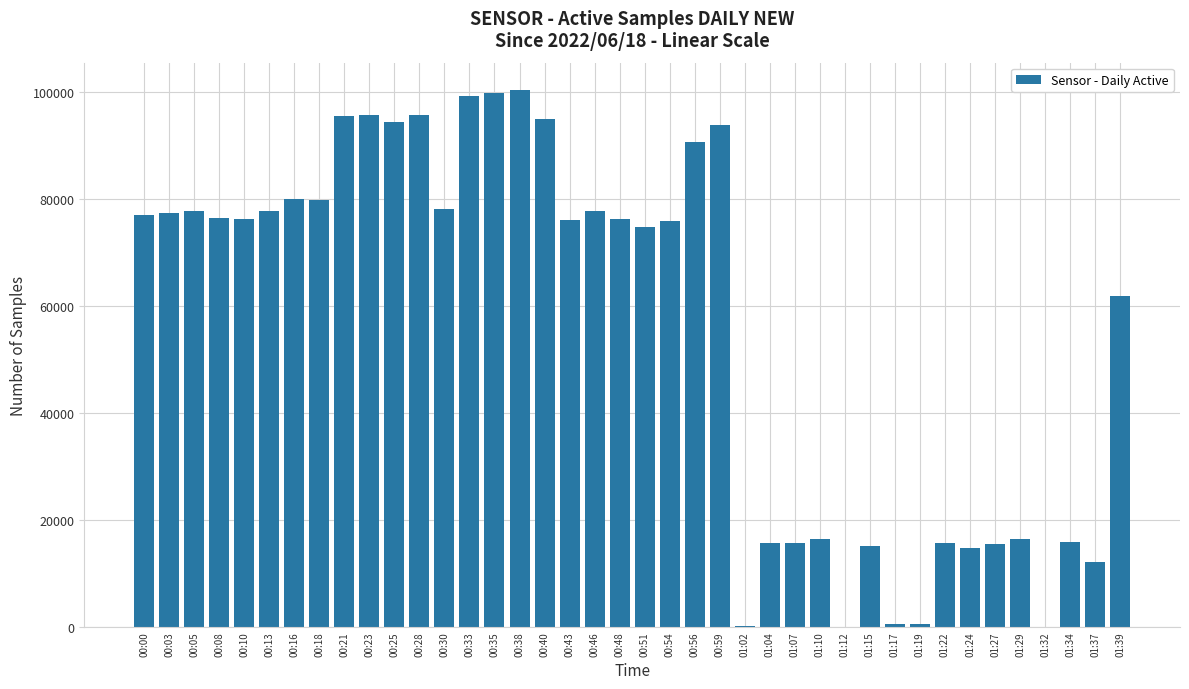

Does the chart contain stacked bars?

No